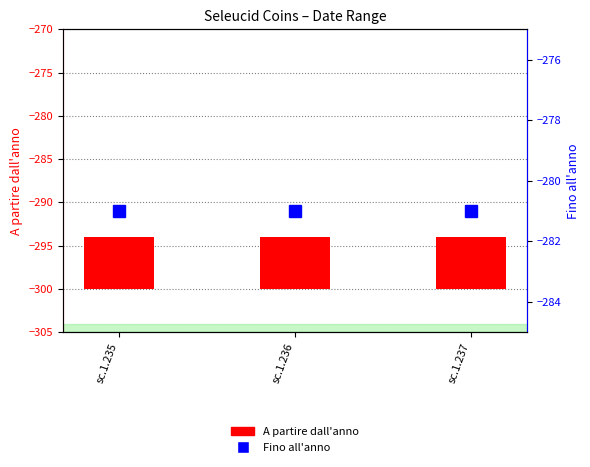

The value of A partire dall'anno at sc.1.235 is 4. True or false?

False